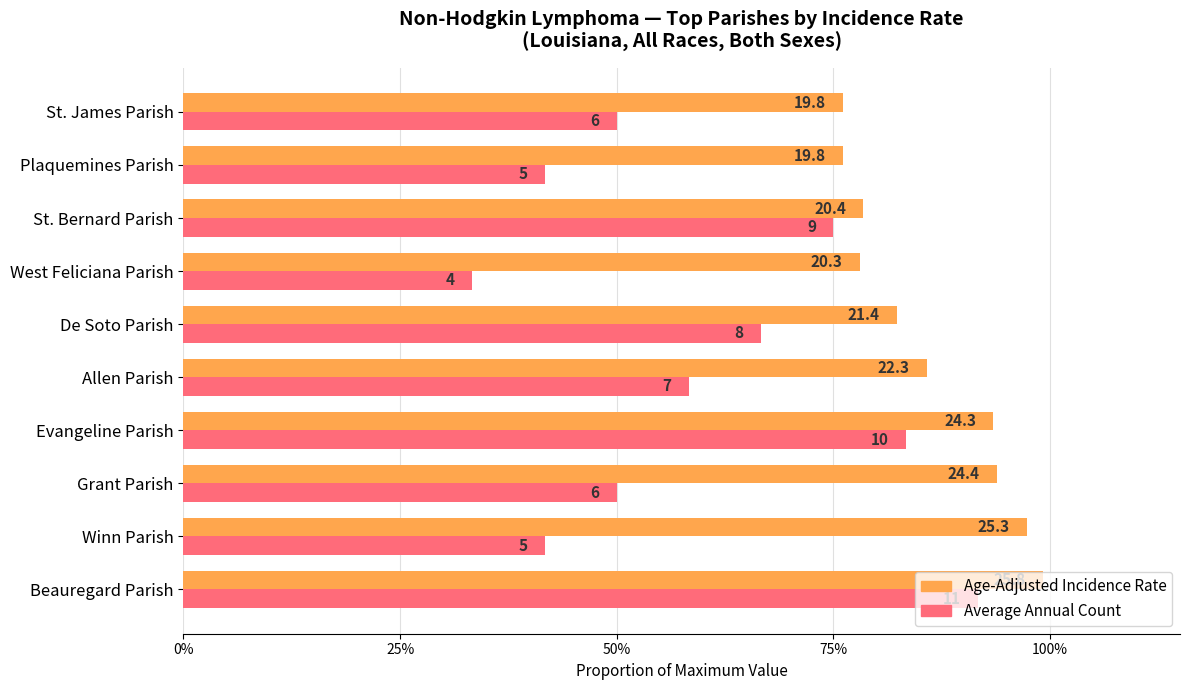

Which series has the widest spread of values?

Average Annual Count